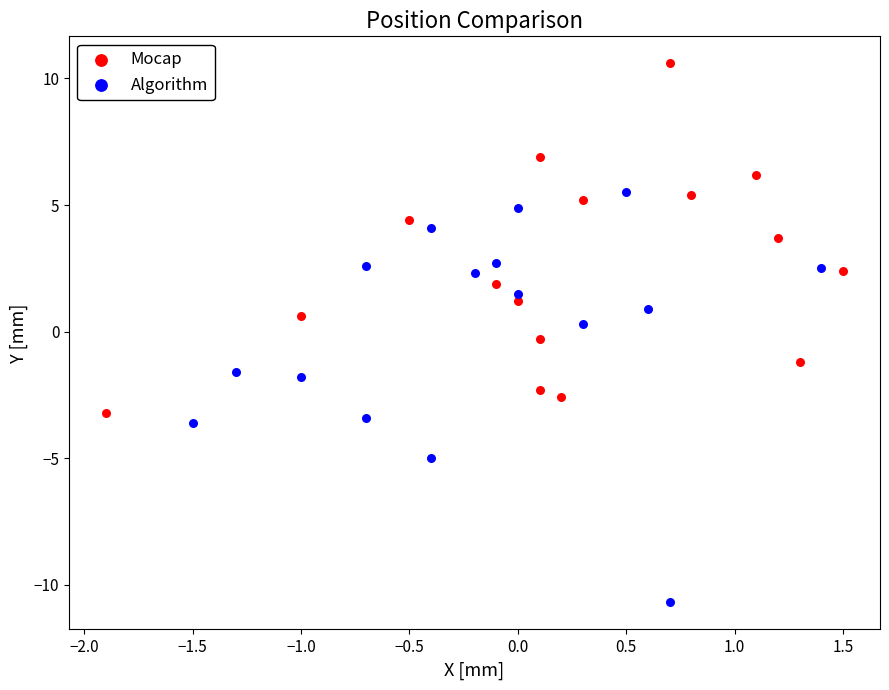

Which series reaches the minimum Y coordinate?

Algorithm